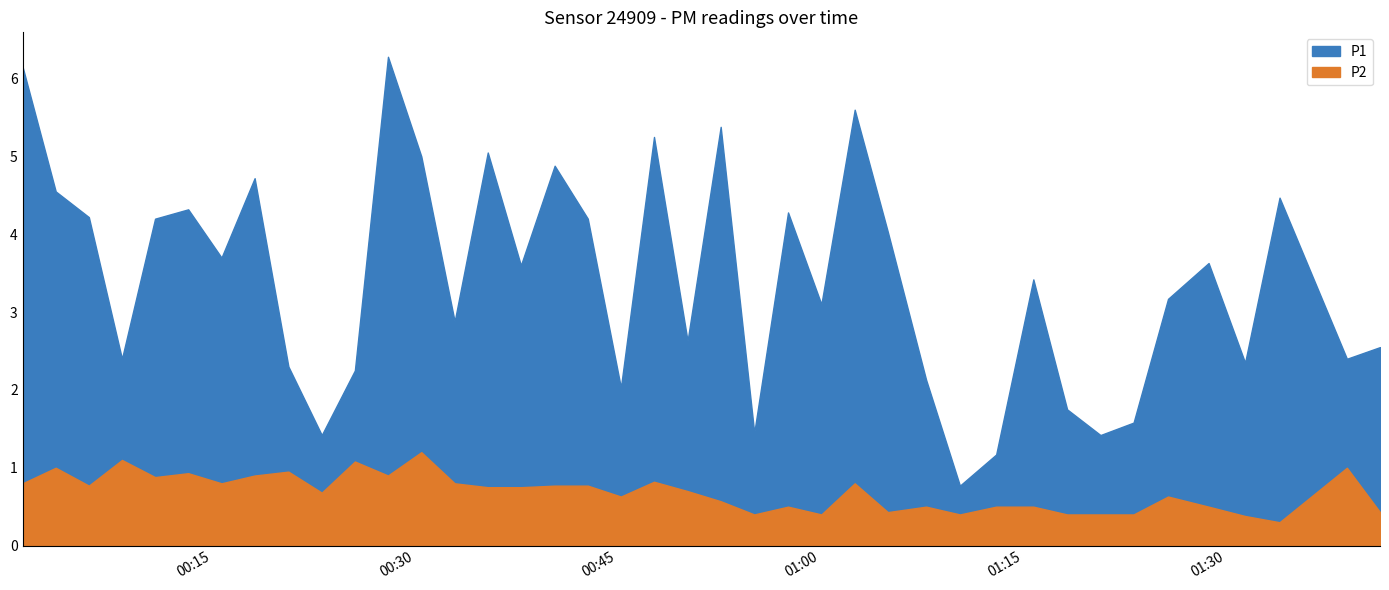

At which category does P1 reach its first local valley?

3